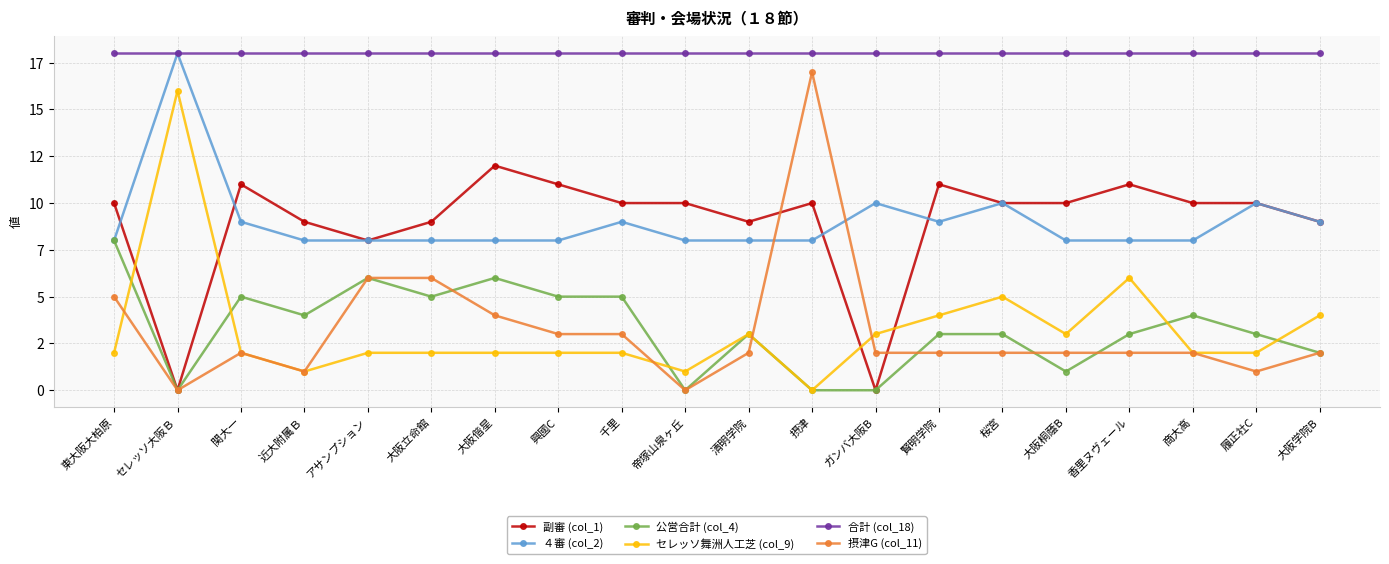

In ４審 (col_2), how many points are lower than both neighbors (excluding endpoints)?

1